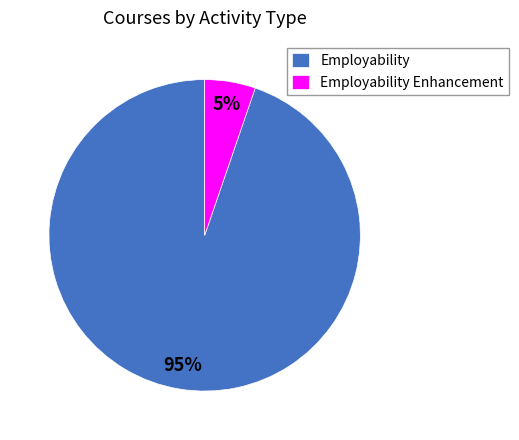

Is it true that Employability Enhancement is 5% of the pie?

True